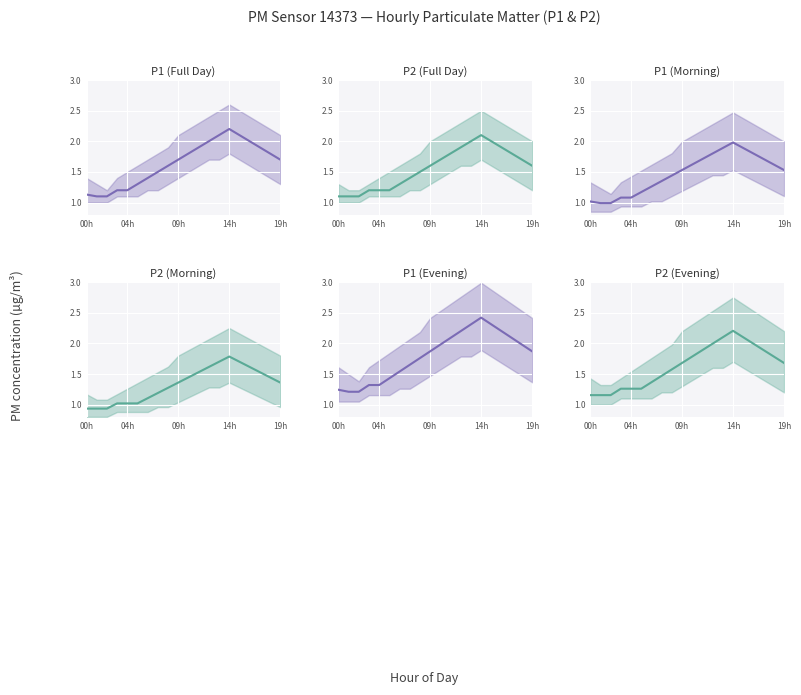

What is the smallest value displayed?

0.9